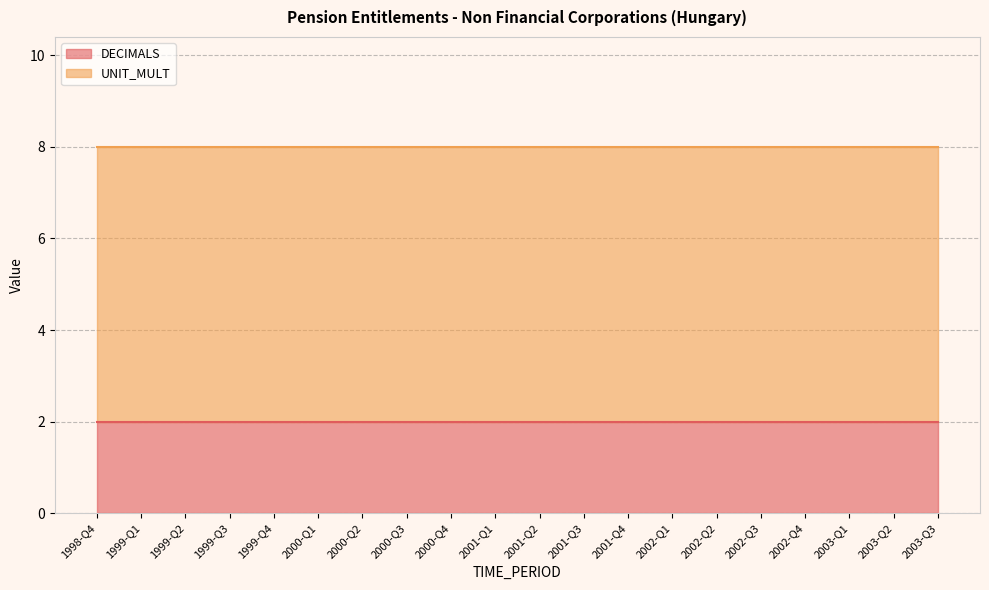

Which series has the largest total across all categories?

UNIT_MULT